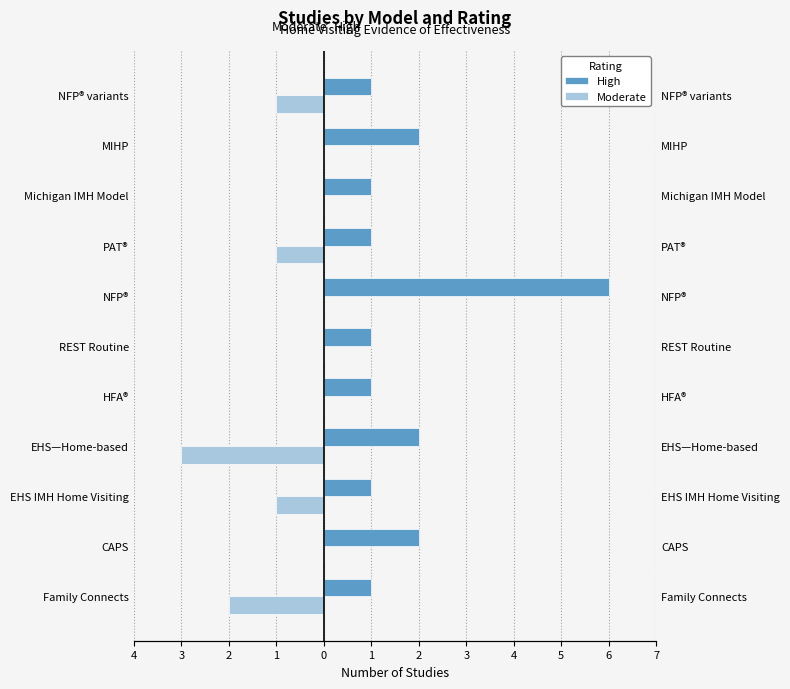

What is the difference between the High values at EHS—Home-based and Michigan IMH Model?

1